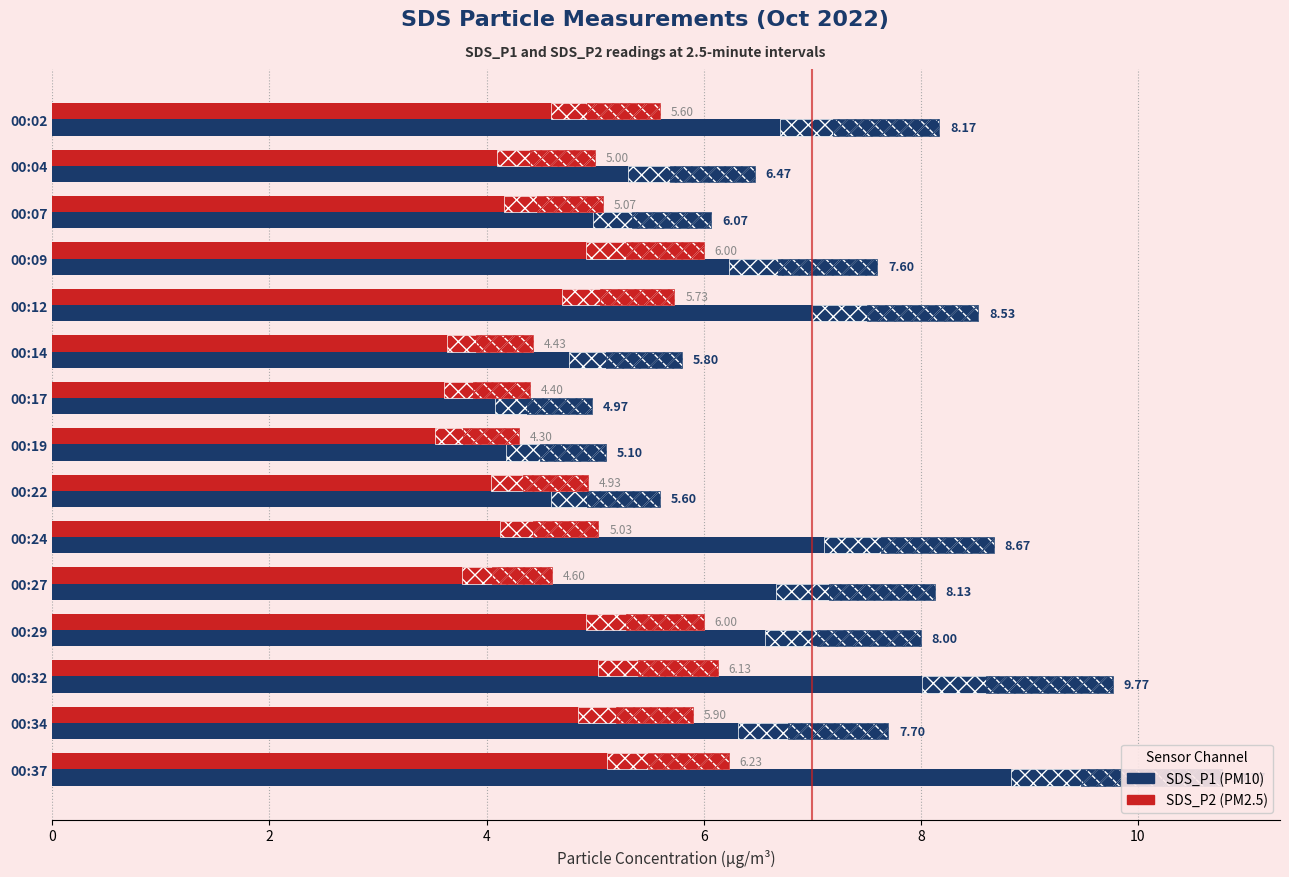

Is it true that SDS_P1 equals 5.6 at 00:22?

True